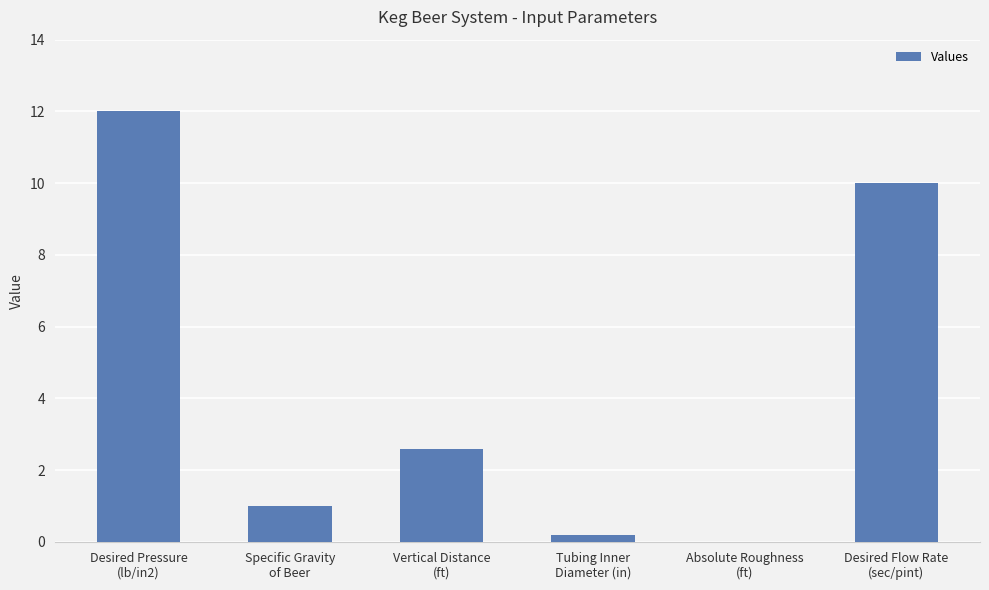

The value at Desired Pressure
(lb/in2) is 19.9. True or false?

False